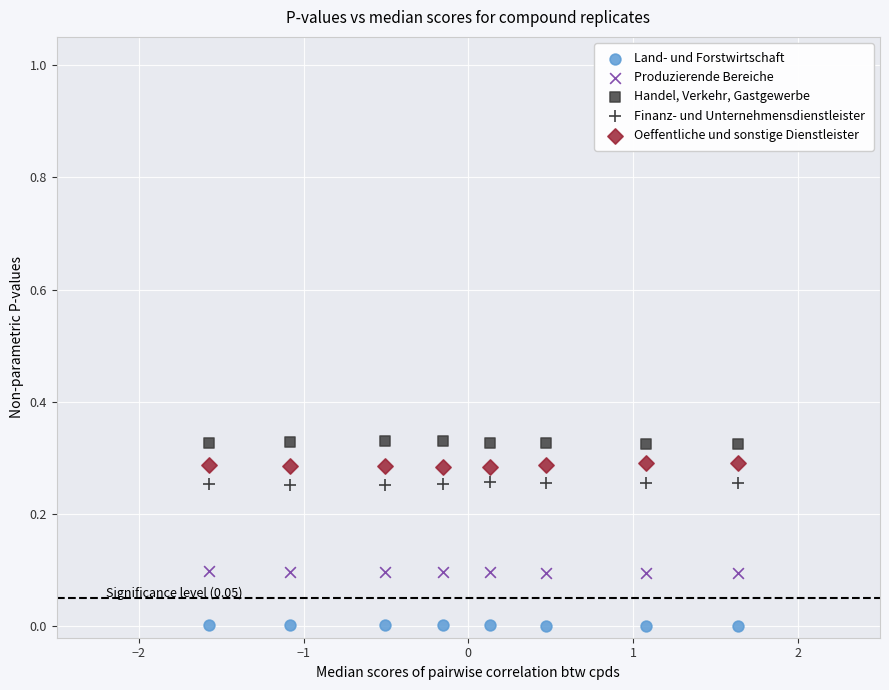

Which series contains the lowest Y value?

Land- und Forstwirtschaft